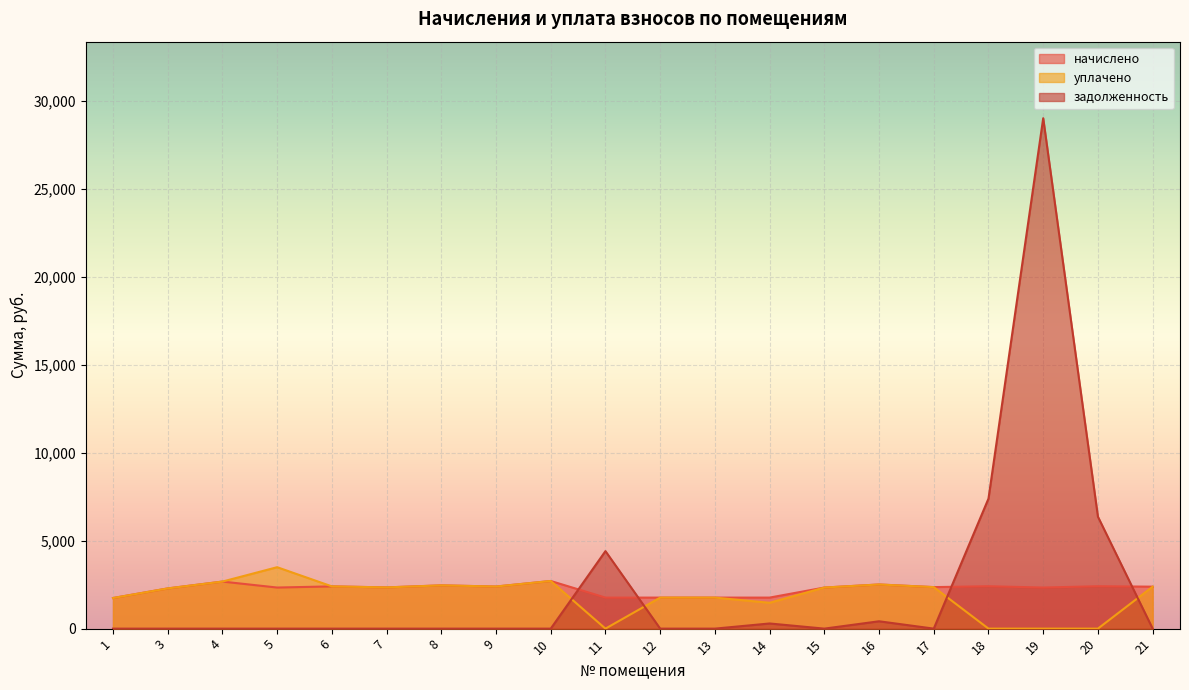

Reading left to right, transcribe all the data shown in this chart.

начислено: 1738.8	2285.3	2674.4	2335.0	2401.2	2343.2	2459.2	2392.9	2707.6	1763.8	1763.6	1763.7	1763.6	2335.0	2508.8	2359.8	2409.5	2335.0	2409.5	2384.6
уплачено: 1738.8	2285.3	2674.4	3491.0	2401.2	2343.2	2459.2	2392.9	2707.6	0.0	1763.6	1763.7	1469.7	2335.0	2508.8	2359.8	0.0	0.0	0.0	2384.6
задолженность: 0.0	0.0	0.0	0.0	0.0	0.0	0.0	0.0	0.0	4404.9	0.0	0.0	293.2	0.0	418.1	0.0	7391.4	29006.3	6361.3	0.0